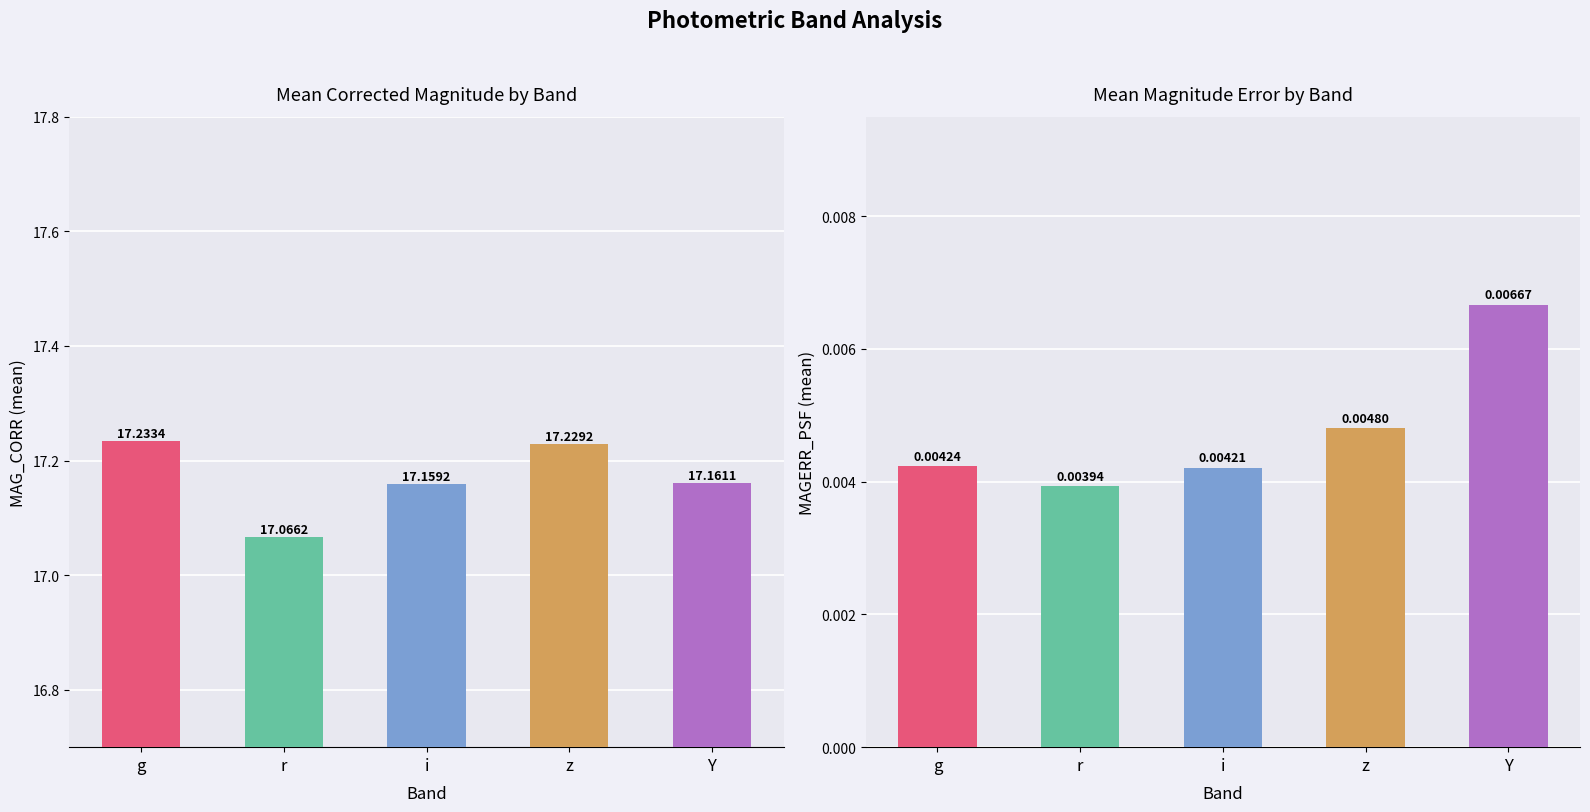

List the labels in order of MAG_CORR value, smallest first.

r, i, Y, z, g